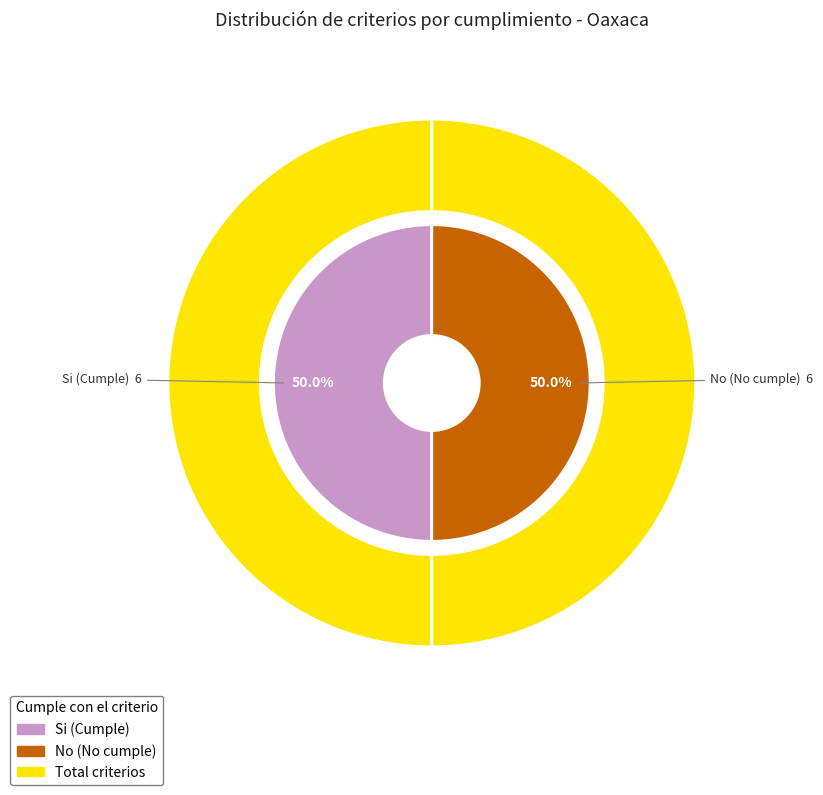

Which category has the smallest portion of the pie?

Si